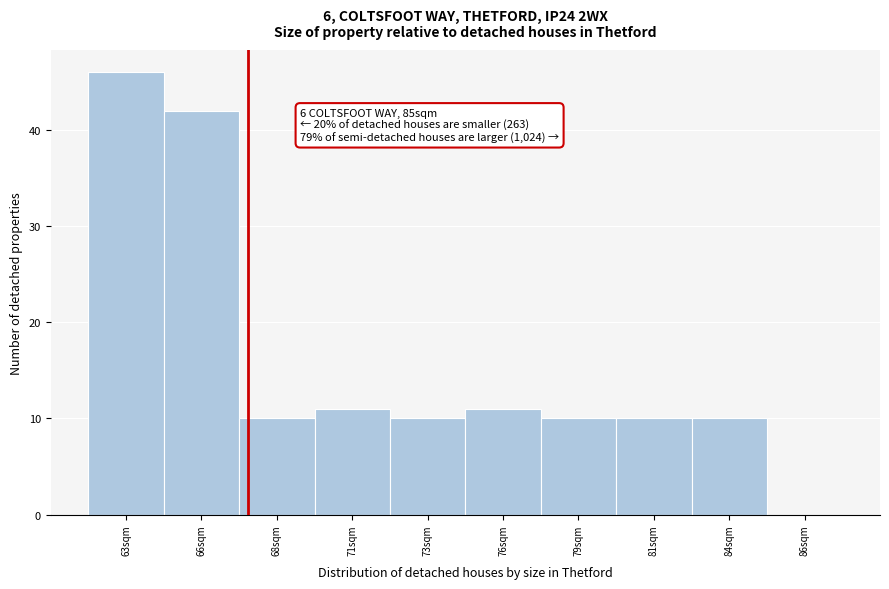

Reading left to right, what are all the values shown in this chart?

63sqm=46	66sqm=42	68sqm=10	71sqm=11	73sqm=10	76sqm=11	79sqm=10	81sqm=10	84sqm=10	86sqm=0